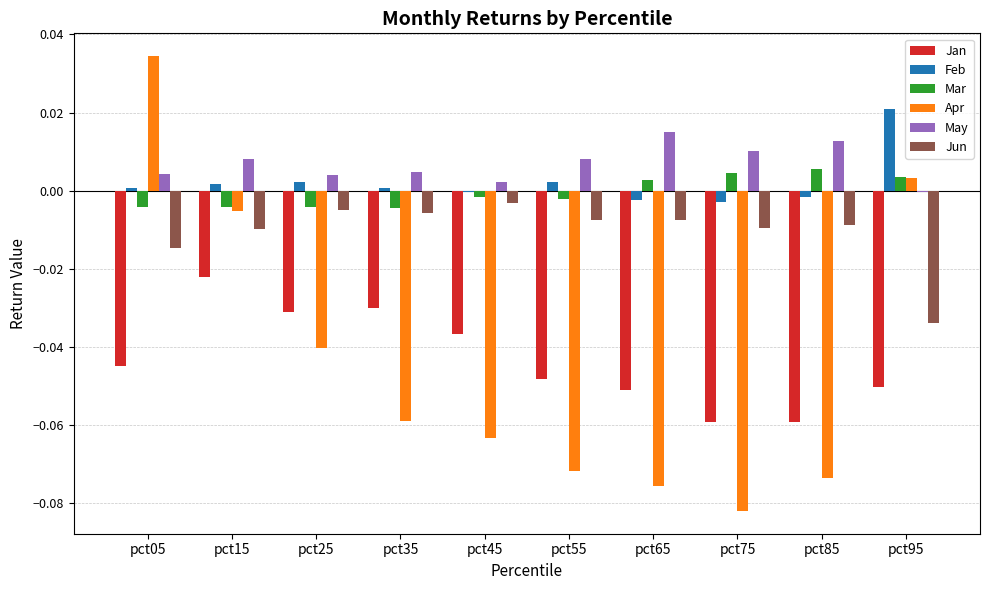

How many series are shown in this chart?

6